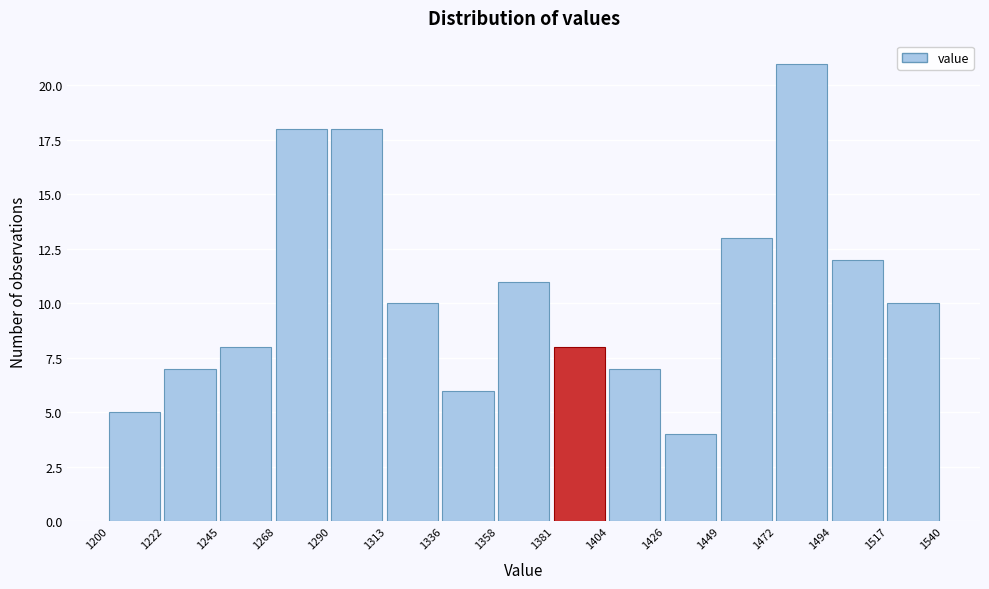

Which range on the x-axis has the tallest bar?

1472 to 1494